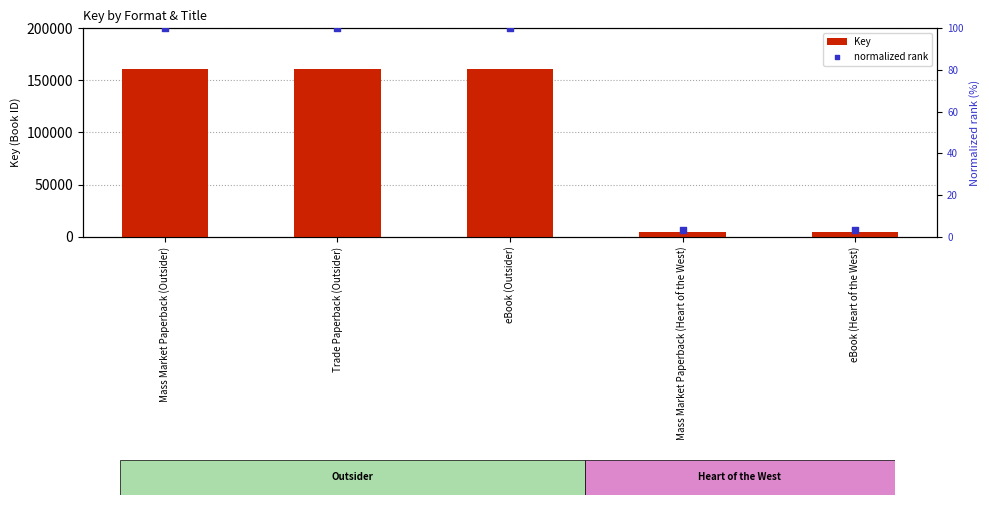

What is the total value across all series at Mass Market Paperback (Heart of the West)?

4930.1